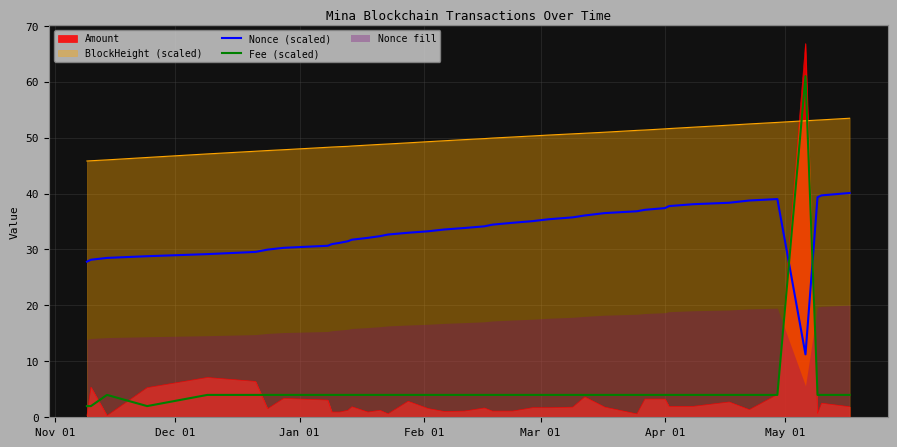

What is the highest value of the Nonce (scaled) series?

40.1